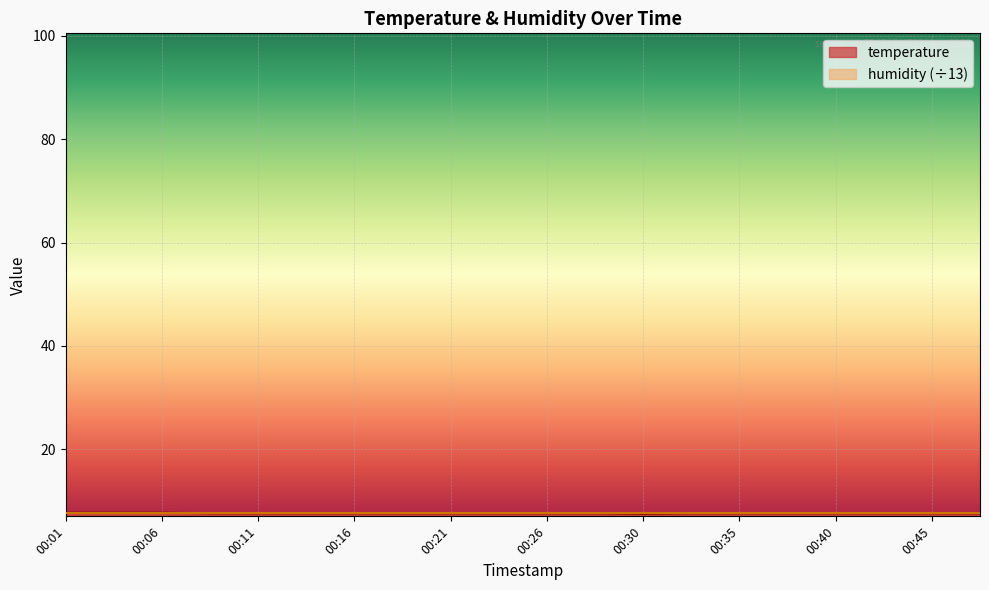

Does the chart display data point markers on the line(s)?

No